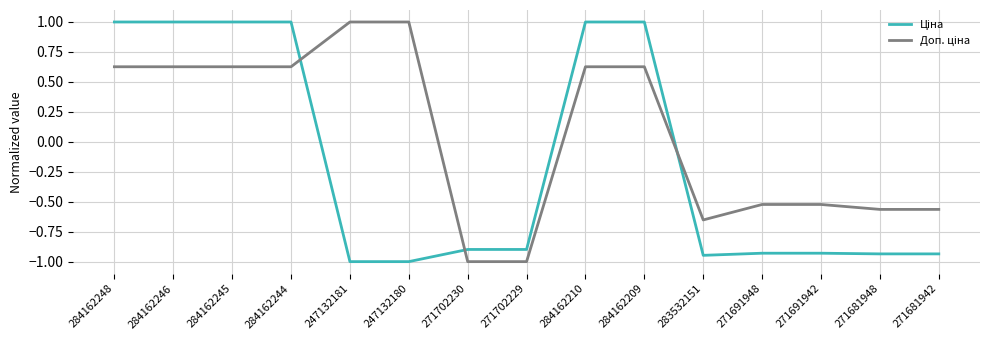

What is the minimum value shown in the chart?

-1.0